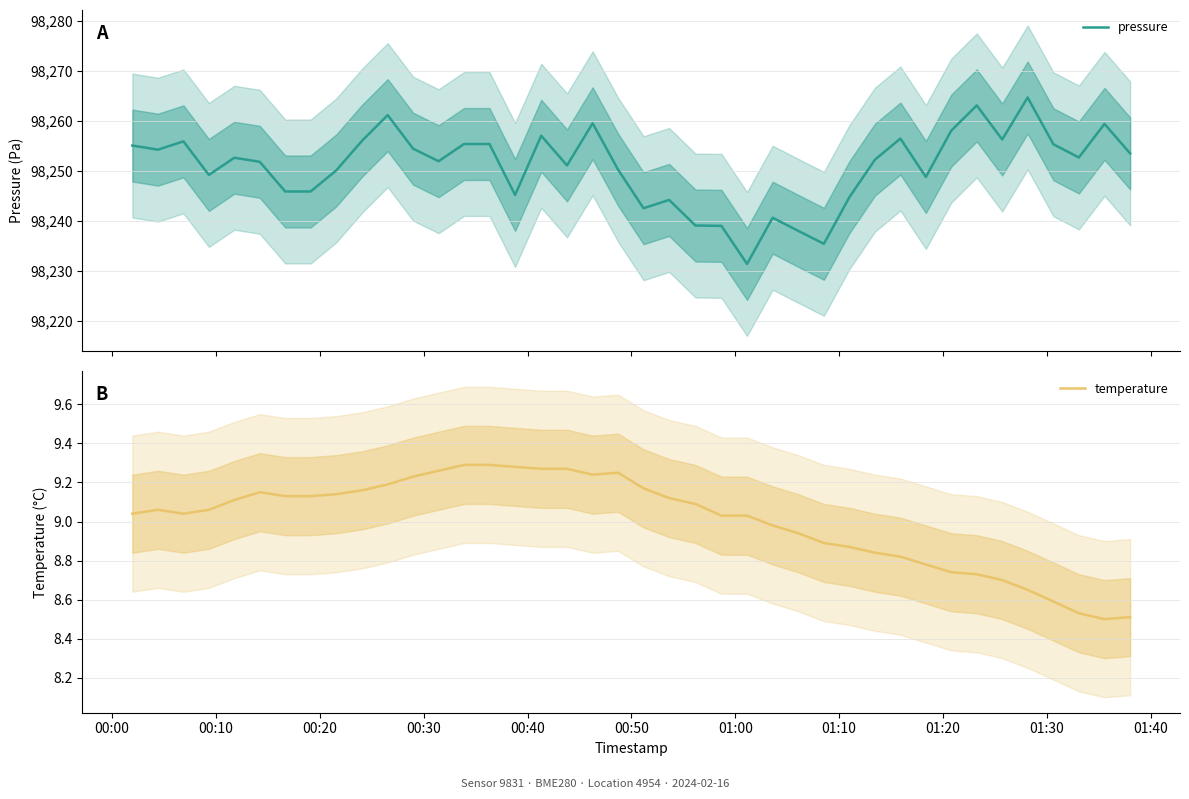

What is the minimum value for pressure?

98231.4